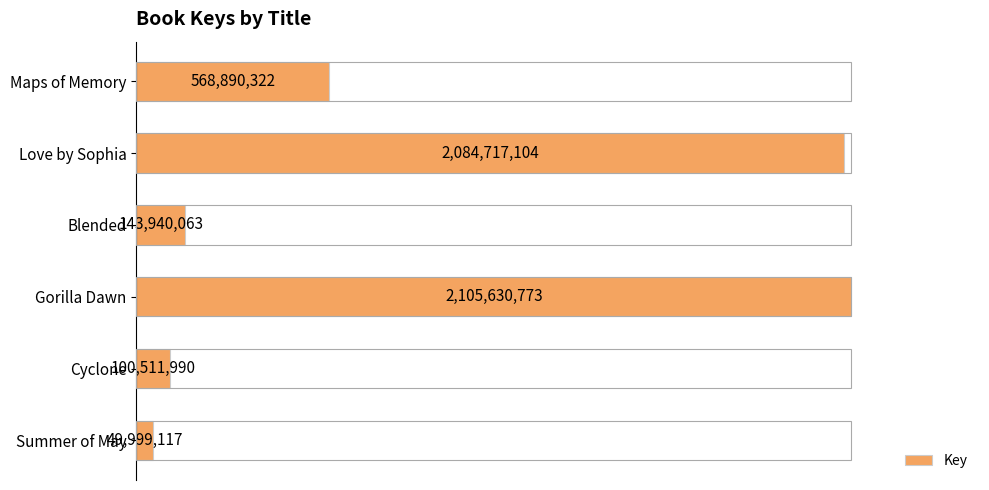

What is the maximum value shown in the chart?

2105630773